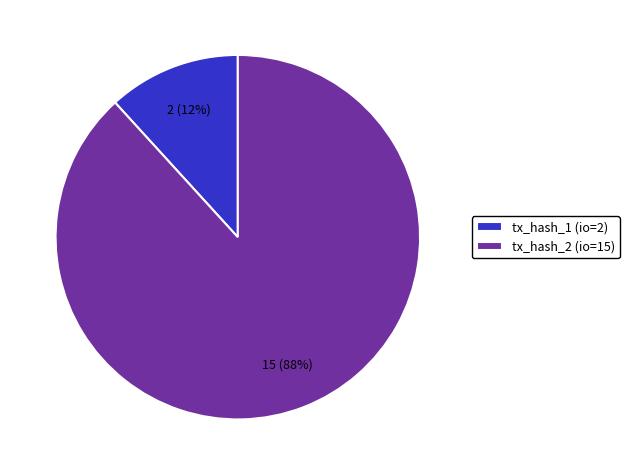

To the nearest percent, what is the combined percentage of tx_hash_2 (io=15) and tx_hash_1 (io=2)?

100%